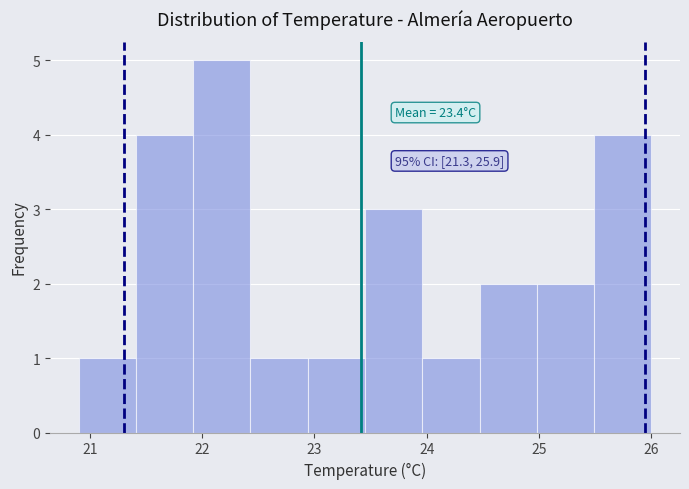

Which range on the x-axis has the tallest bar?

21.92 to 22.43